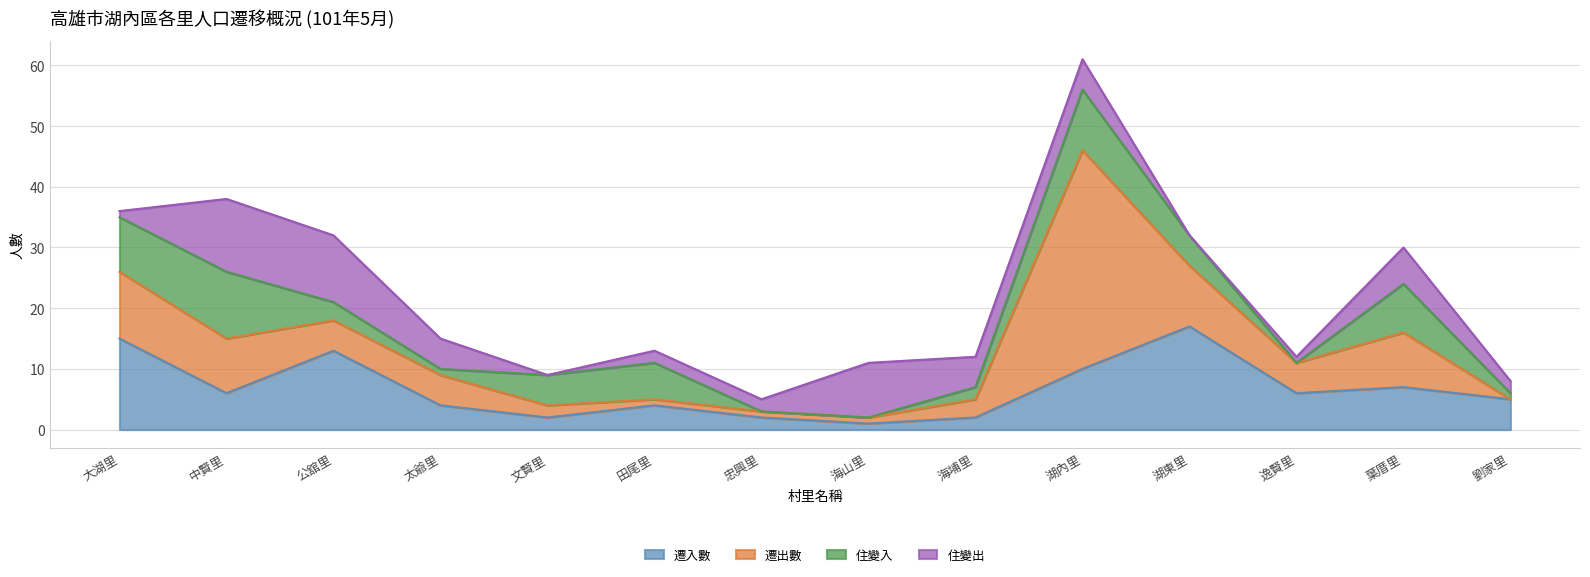

What are all the series names shown in the legend?

遷入數, 遷出數, 住變入, 住變出